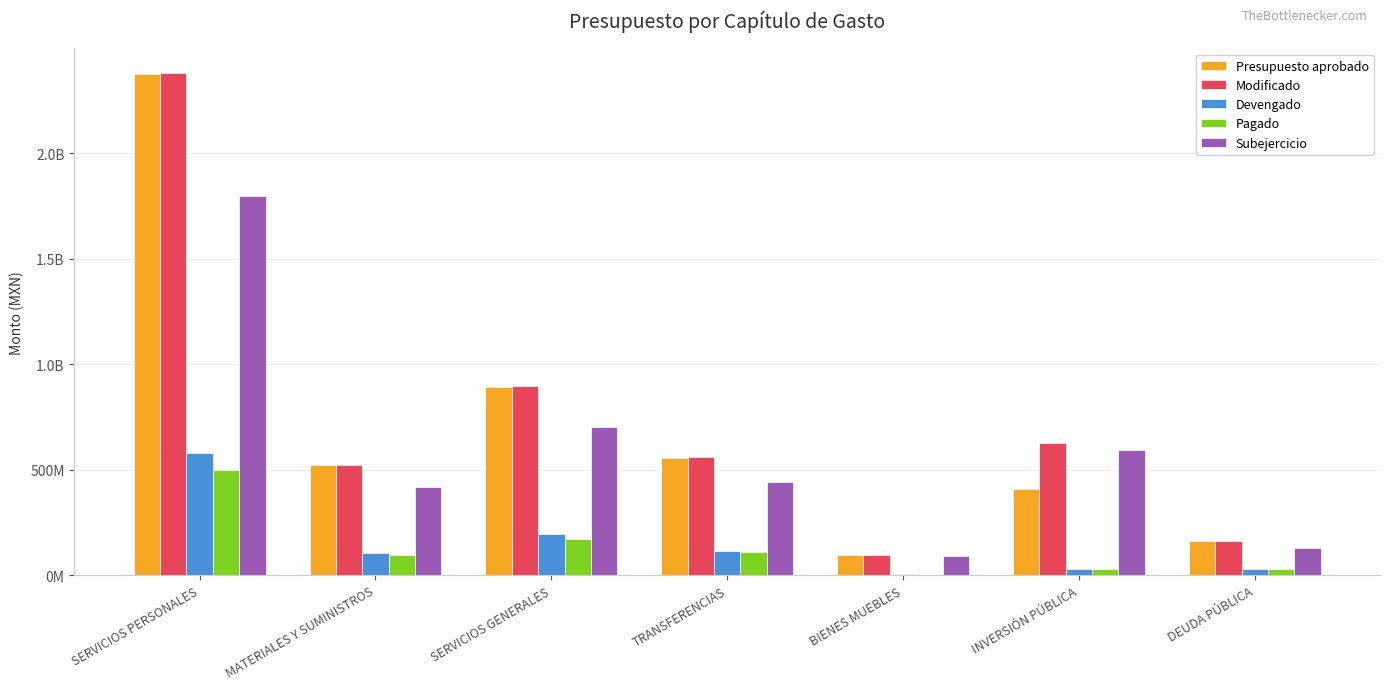

Does the chart contain stacked bars?

No